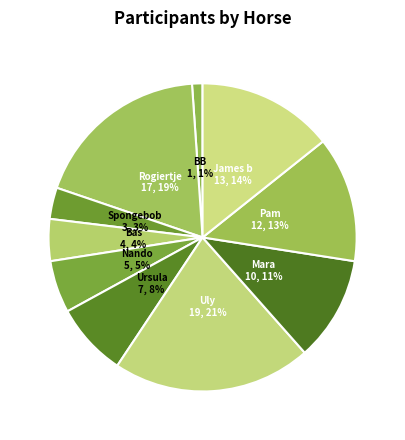

The Bas slice represents 4% of the pie. True or false?

True